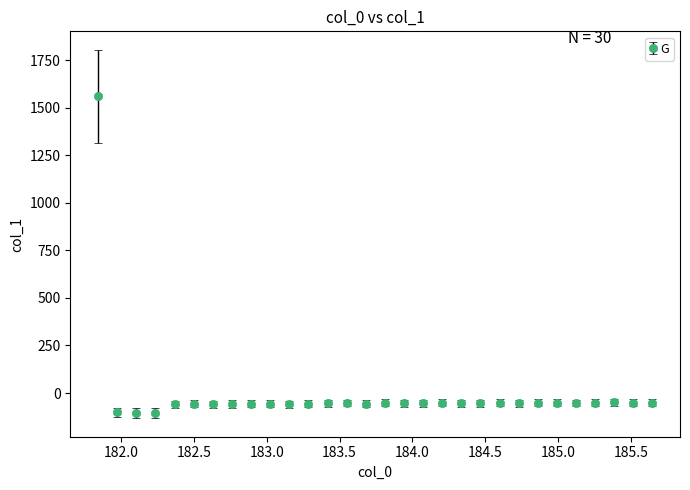

What is the average value?

-5.1